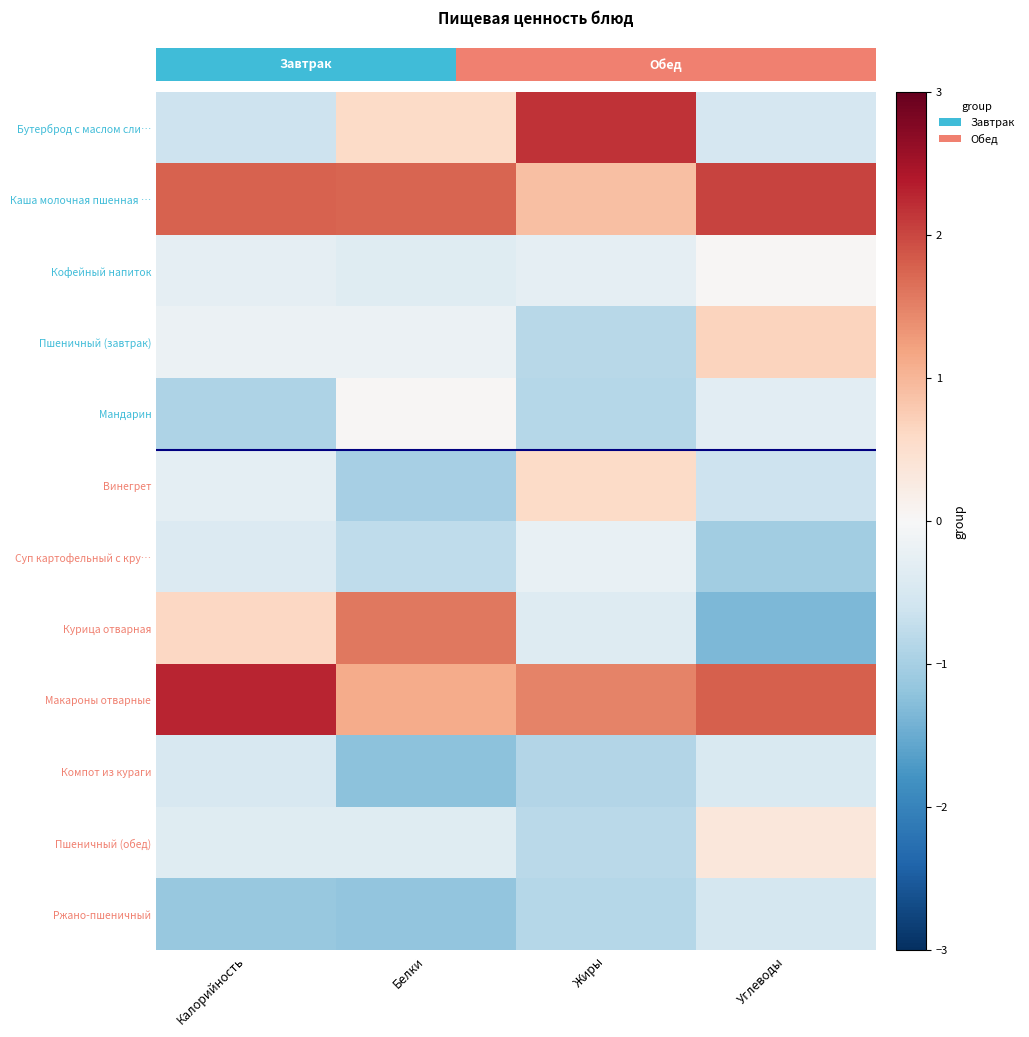

Reading left to right, list all the values displayed in this chart.

Бутерброд с маслом сли…: Калорийность=-0.6	Белки=0.6	Жиры=2.2	Углеводы=-0.5
Каша молочная пшенная …: Калорийность=1.8	Белки=1.8	Жиры=0.9	Углеводы=2.0
Кофейный напиток: Калорийность=-0.3	Белки=-0.4	Жиры=-0.3	Углеводы=0.0
Пшеничный (завтрак): Калорийность=-0.2	Белки=-0.2	Жиры=-0.8	Углеводы=0.7
Мандарин: Калорийность=-0.9	Белки=0.0	Жиры=-0.8	Углеводы=-0.3
Винегрет: Калорийность=-0.3	Белки=-1.0	Жиры=0.6	Углеводы=-0.6
Суп картофельный с кру…: Калорийность=-0.4	Белки=-0.8	Жиры=-0.2	Углеводы=-1.0
Курица отварная: Калорийность=0.6	Белки=1.6	Жиры=-0.4	Углеводы=-1.3
Макароны отварные: Калорийность=2.3	Белки=1.1	Жиры=1.5	Углеводы=1.8
Компот из кураги: Калорийность=-0.5	Белки=-1.2	Жиры=-0.9	Углеводы=-0.5
Пшеничный (обед): Калорийность=-0.4	Белки=-0.4	Жиры=-0.8	Углеводы=0.3
Ржано-пшеничный: Калорийность=-1.1	Белки=-1.2	Жиры=-0.9	Углеводы=-0.5